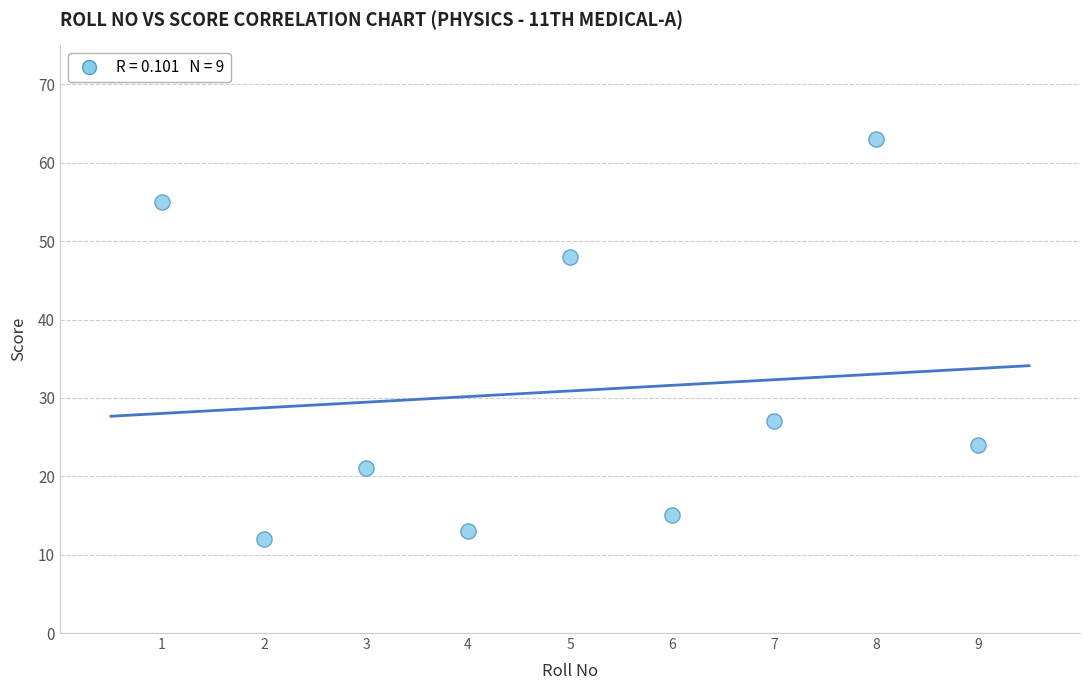

What Y value in the scatter plot is closest to 37?

27